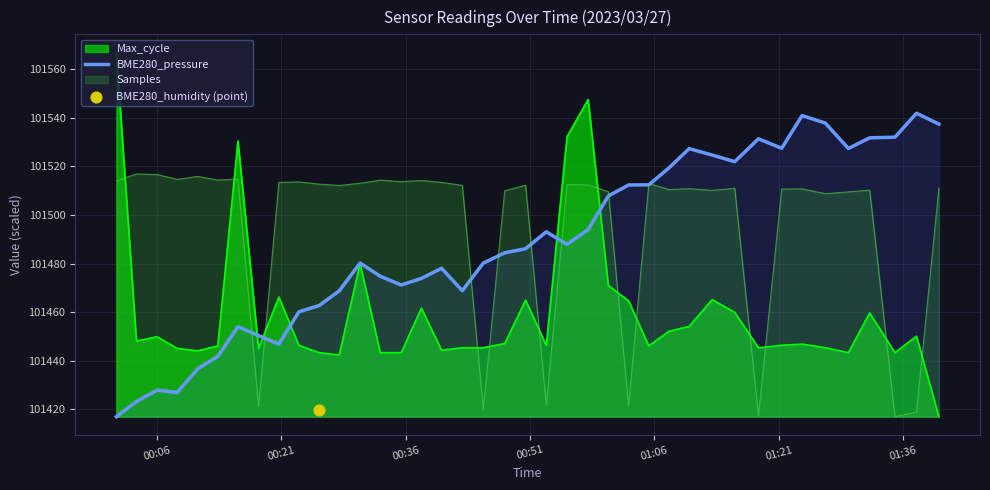

What is the maximum value for Samples?

101516.9